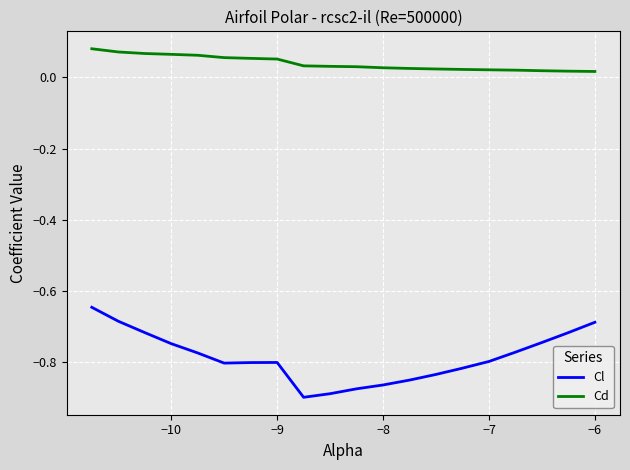

True or false: Cd and Cl cross at least once.

False